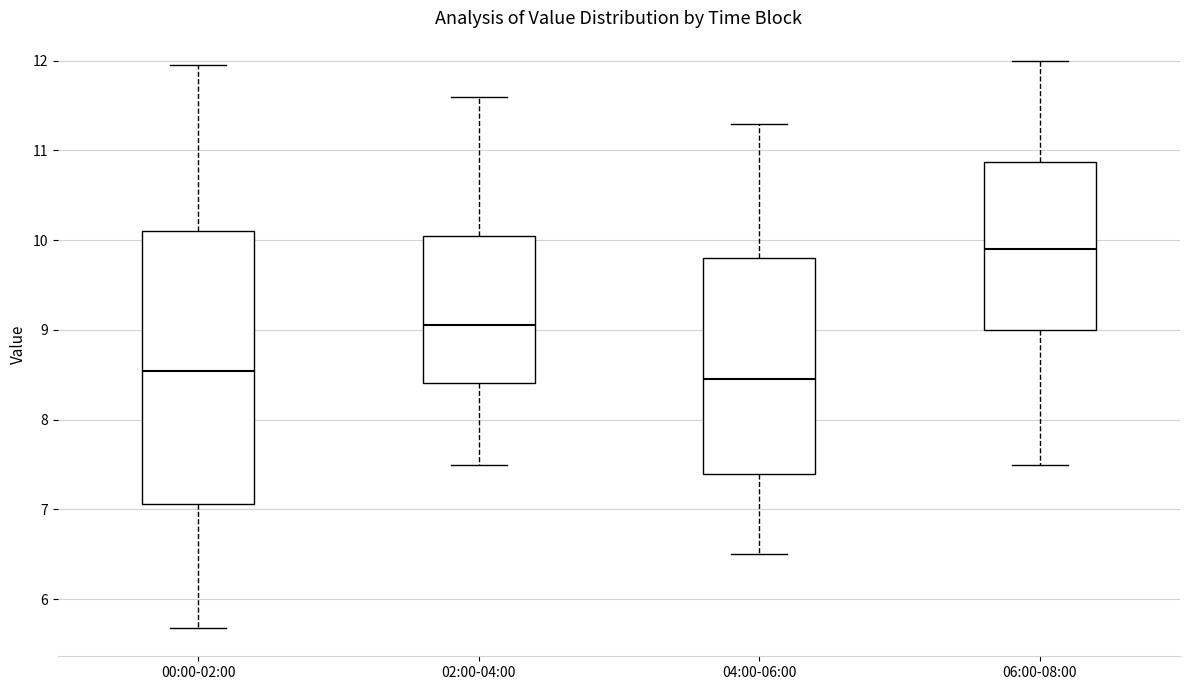

Reading left to right, transcribe this box plot: for each box, give where its median line is, the range the box spans, and where its two whiskers end, as read against the y-axis. The values are not printed on the chart, so give them approximately, as read against the axis.

00:00-02:00: median 8.5, box 7.1 to 10.1, whiskers 5.7 to 12.0
02:00-04:00: median 9.1, box 8.4 to 10.1, whiskers 7.5 to 11.6
04:00-06:00: median 8.5, box 7.4 to 9.8, whiskers 6.5 to 11.3
06:00-08:00: median 9.9, box 9.0 to 10.9, whiskers 7.5 to 12.0